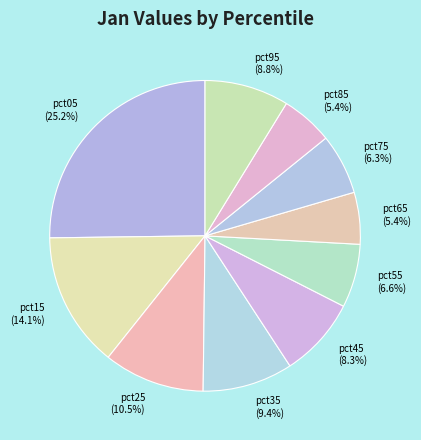

What is the largest slice in the pie chart?

pct05